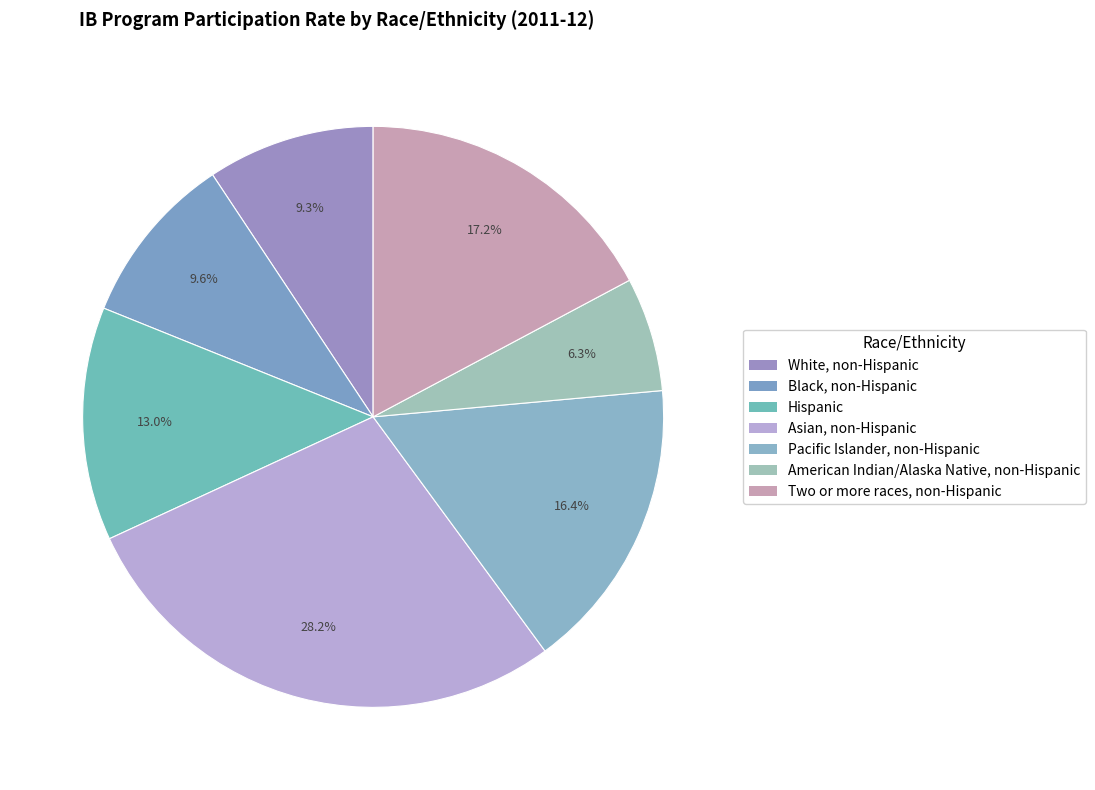

To the nearest percent, what percentage of the pie is White, non-Hispanic?

9%